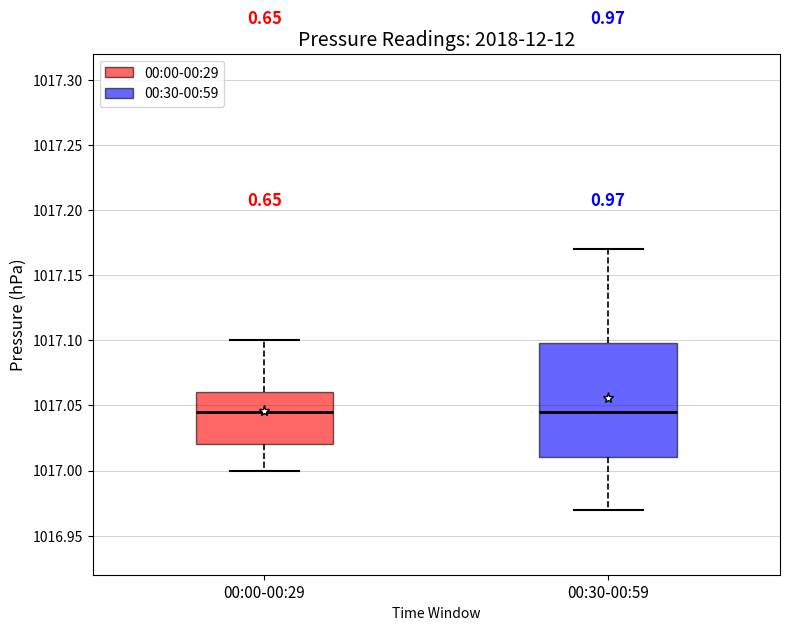

Reading left to right, read every box against the y-axis: the position of its median line, the range the box covers, and the ends of its whiskers. The values are not printed on the chart, so give them approximately, as read against the axis.

00:00-00:29: median 1017.045, box 1017.020 to 1017.060, whiskers 1017.000 to 1017.100
00:30-00:59: median 1017.045, box 1017.010 to 1017.100, whiskers 1016.970 to 1017.170